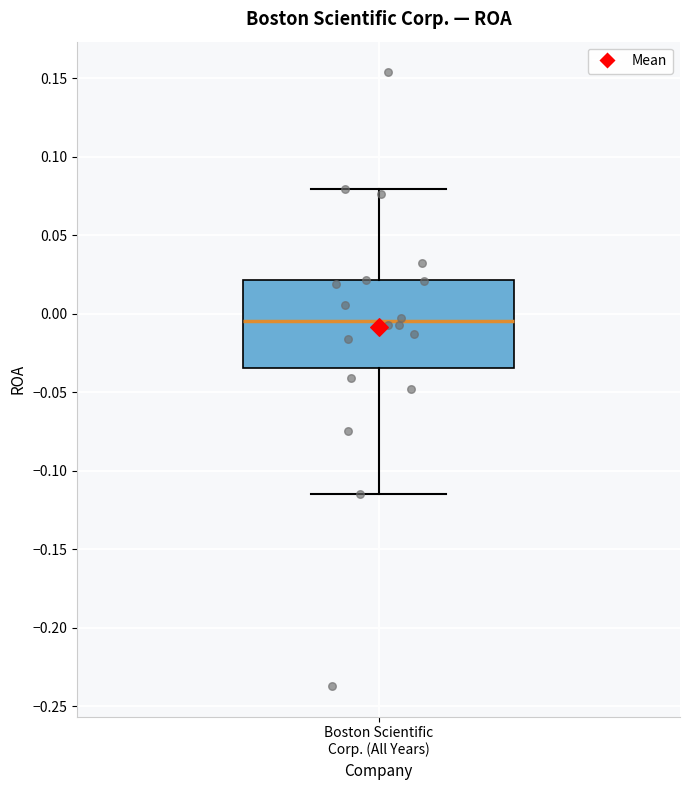

Transcribe this box plot: give where the median line is, the range the box spans, and where the two whiskers end, as read against the y-axis. The values are not printed on the chart, so give them approximately, as read against the axis.

median -0.005, box -0.035 to 0.020, whiskers -0.115 to 0.080